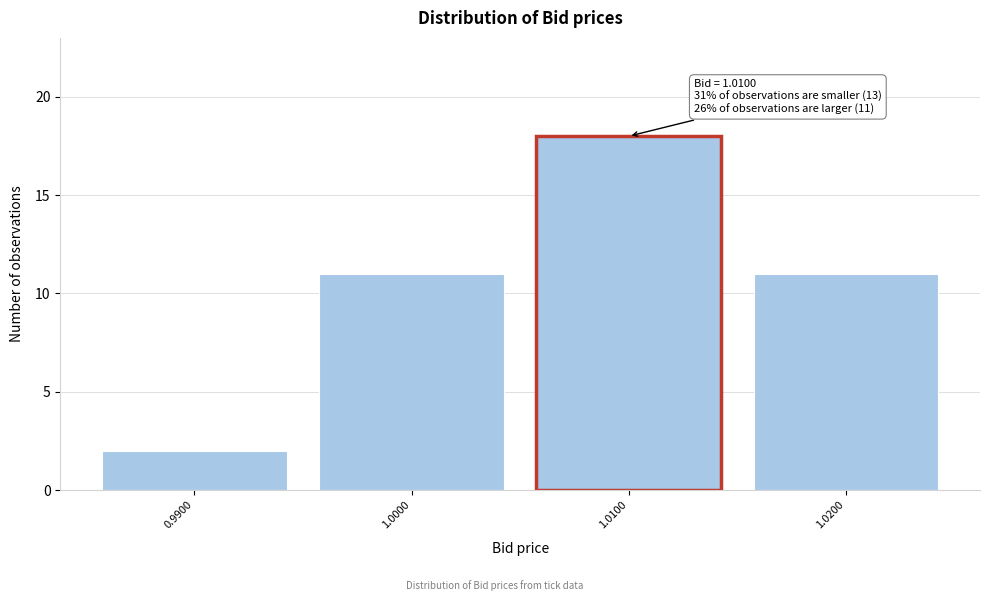

Reading right to left, transcribe all the data shown in this chart.

1.0200=11	1.0100=18	1.0000=11	0.9900=2